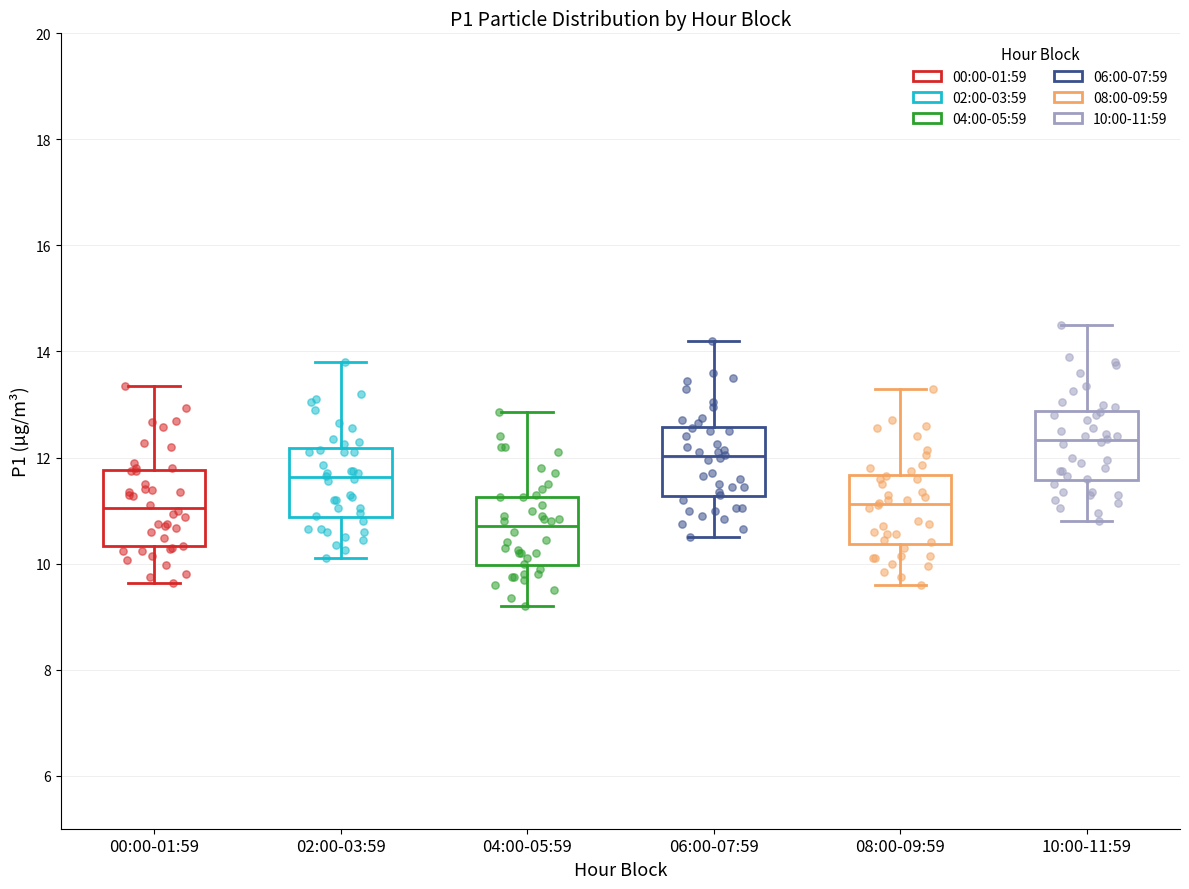

Reading left to right, read every box against the y-axis: the position of its median line, the range the box covers, and the ends of its whiskers. The values are not printed on the chart, so give them approximately, as read against the axis.

00:00-01:59: median 11.0, box 10.4 to 11.8, whiskers 9.6 to 13.4
02:00-03:59: median 11.6, box 10.8 to 12.2, whiskers 10.2 to 13.8
04:00-05:59: median 10.8, box 10.0 to 11.2, whiskers 9.2 to 12.8
06:00-07:59: median 12.0, box 11.2 to 12.6, whiskers 10.6 to 14.2
08:00-09:59: median 11.2, box 10.4 to 11.6, whiskers 9.6 to 13.4
10:00-11:59: median 12.4, box 11.6 to 12.8, whiskers 10.8 to 14.6